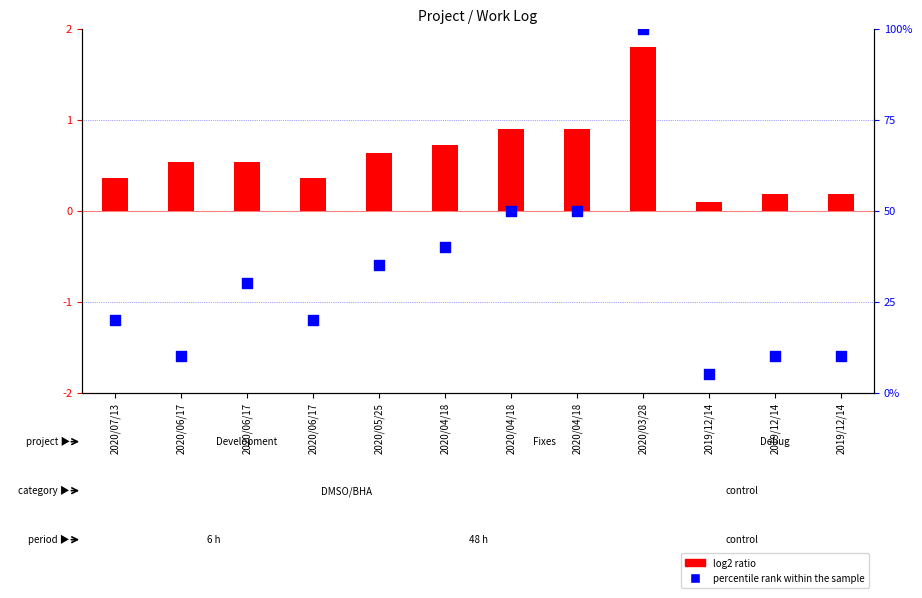

Which series reaches the maximum Y coordinate?

percentile rank within the sample